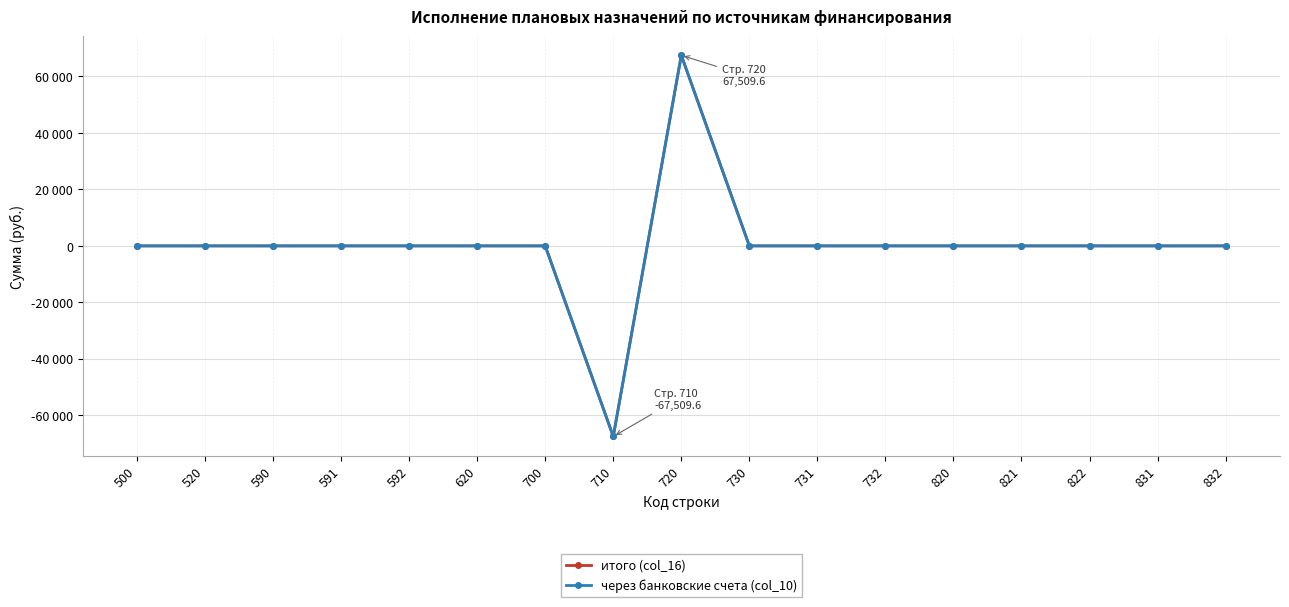

Does the chart have visible grid lines?

Yes